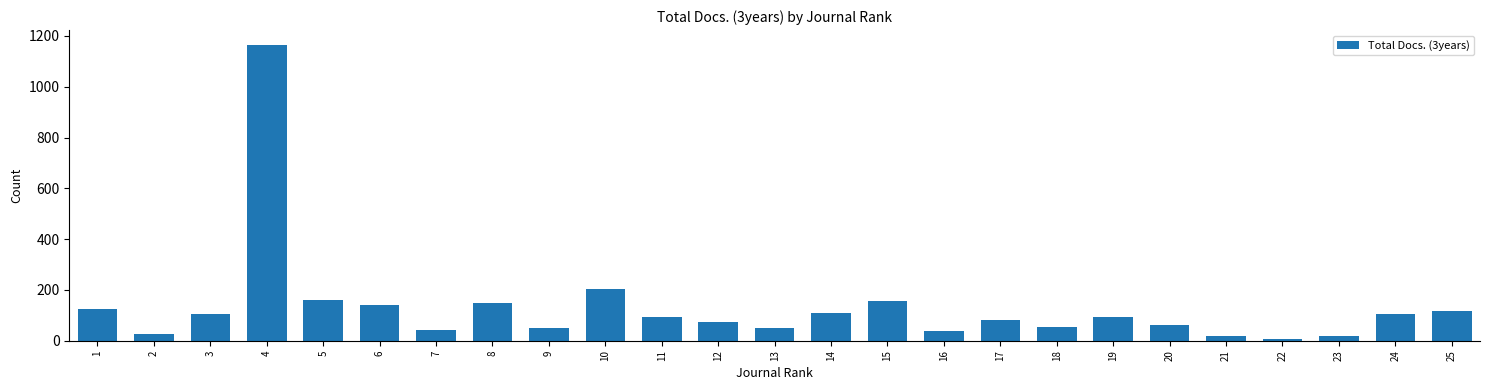

Which label corresponds to the largest value in the chart?

4